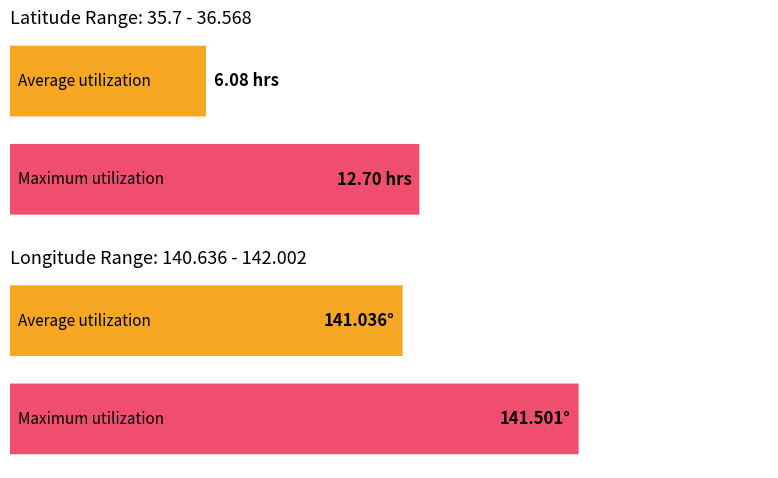

Is the value of Average TIME (Day 4/30) at 16934171 greater than the value of Maximum TIME (Day 4/30) at 16934174?

No